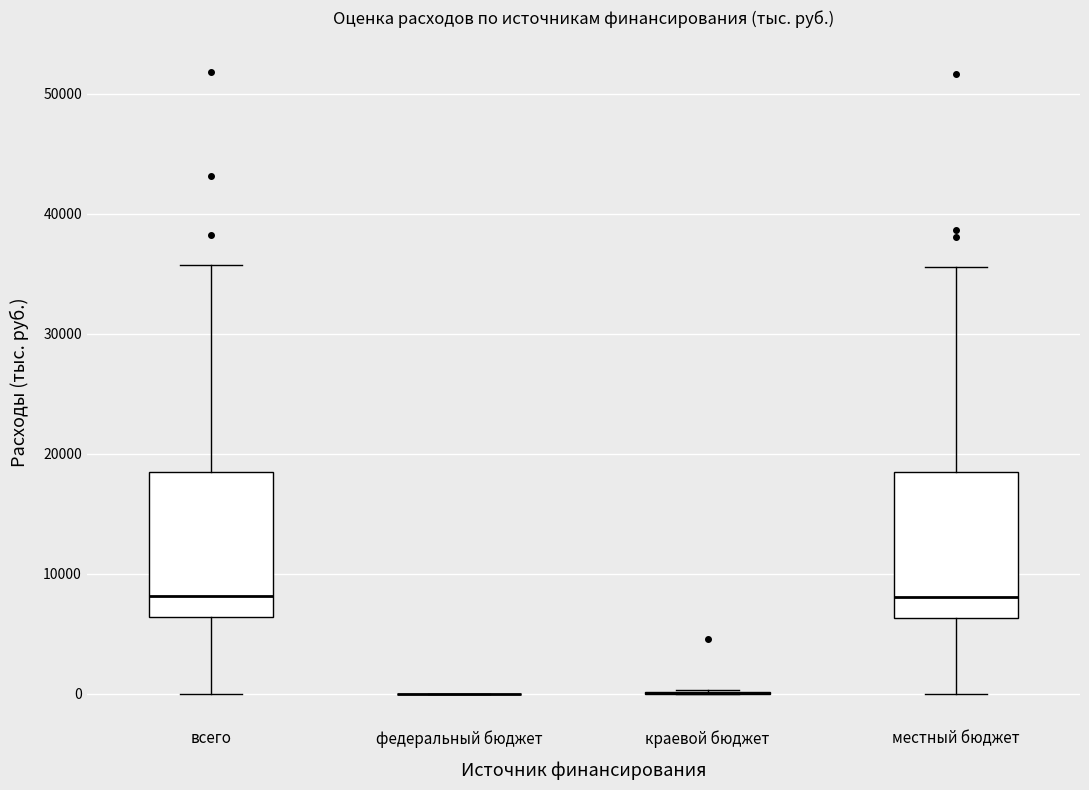

Reading left to right, read every box against the y-axis: the position of its median line, the range the box covers, and the ends of its whiskers. The values are not printed on the chart, so give them approximately, as read against the axis.

всего: median 8000, box 6000 to 18000, whiskers 0 to 36000
федеральный бюджет: box collapsed to a line at 0, whiskers 0 to 0
краевой бюджет: box collapsed to a line at 0, whiskers 0 to 0
местный бюджет: median 8000, box 6000 to 18000, whiskers 0 to 36000